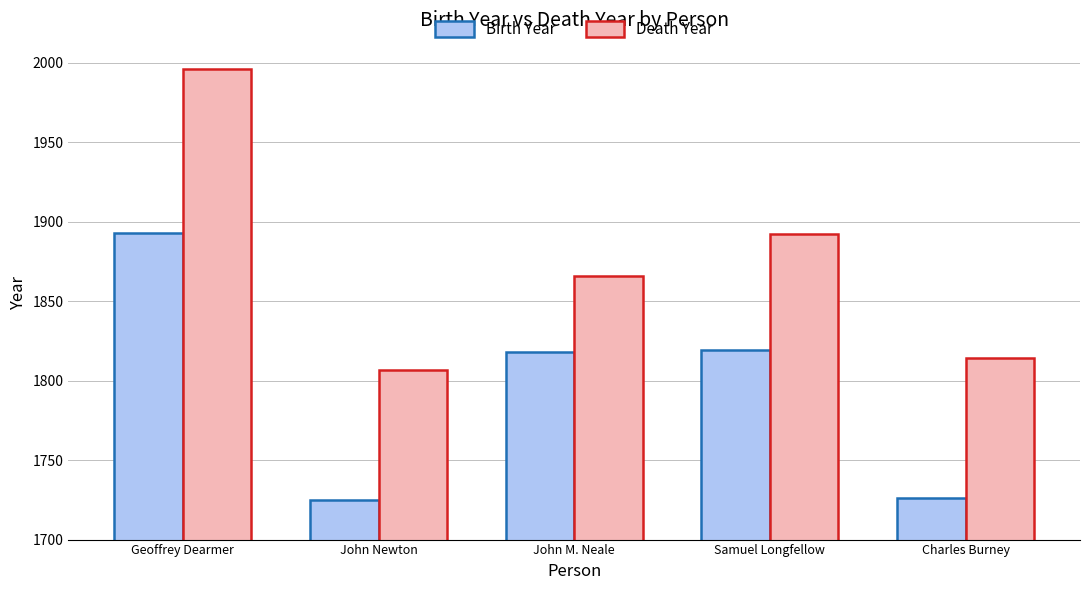

Rank the series at Charles Burney from highest to lowest value.

Death Year, Birth Year